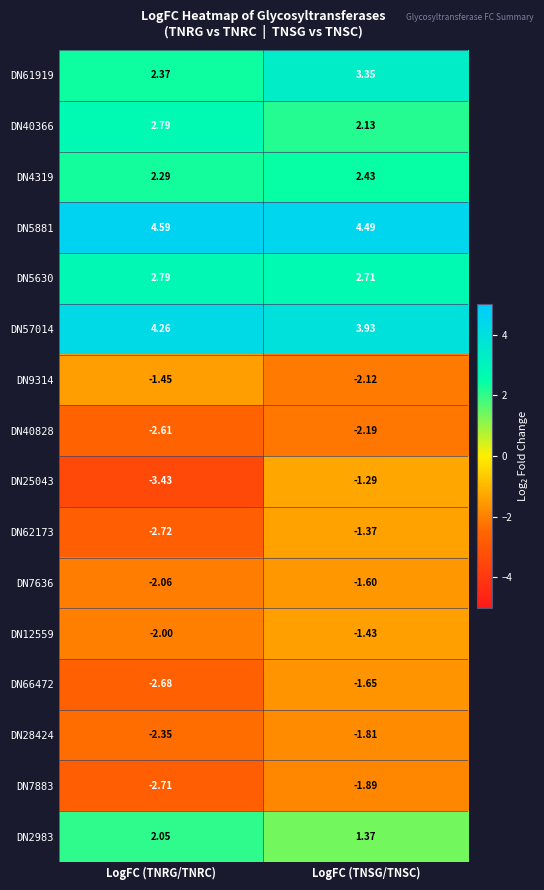

Which series has the largest total across all categories?

DN5881